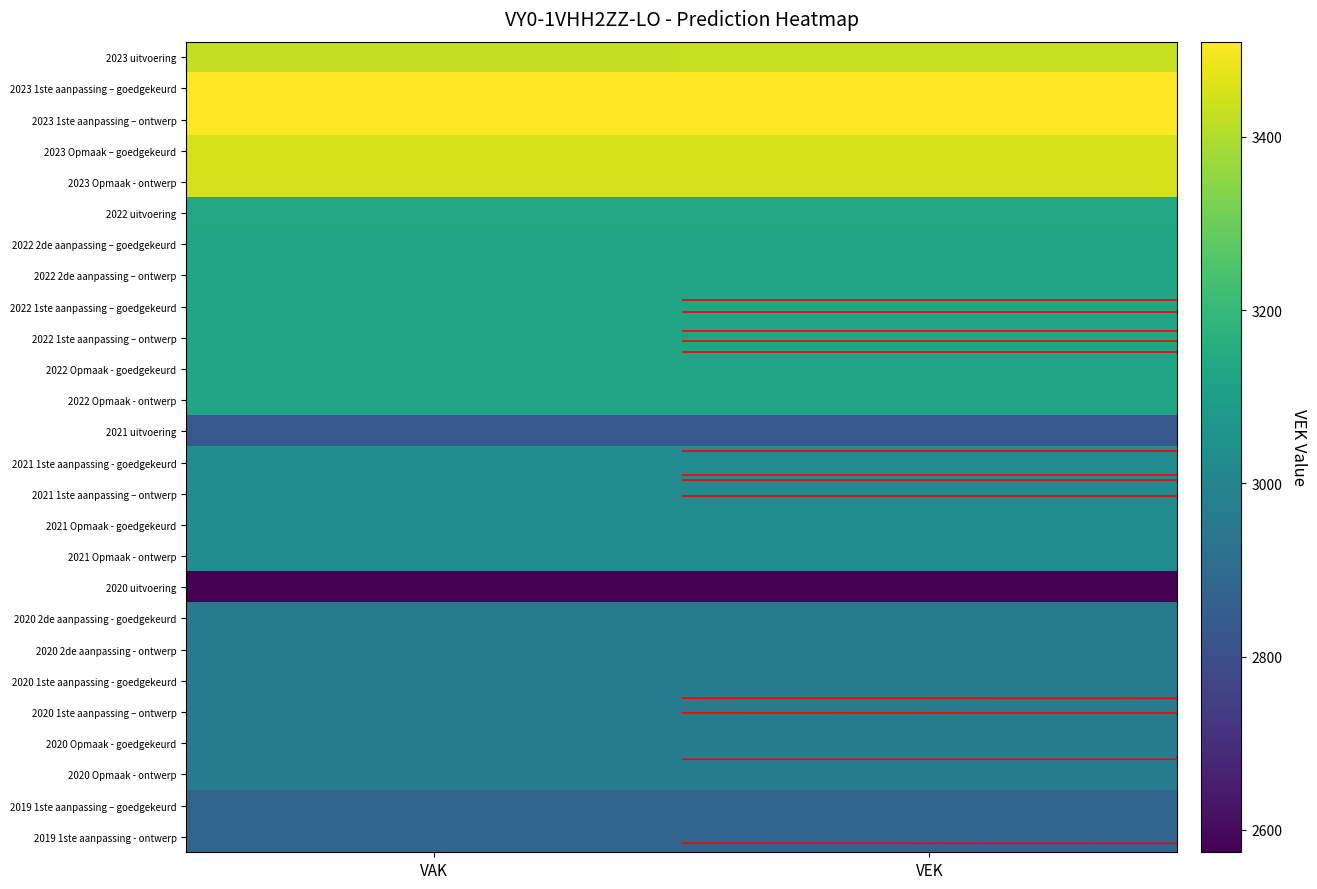

Rank the categories by 2022 uitvoering value from highest to lowest.

VAK, VEK